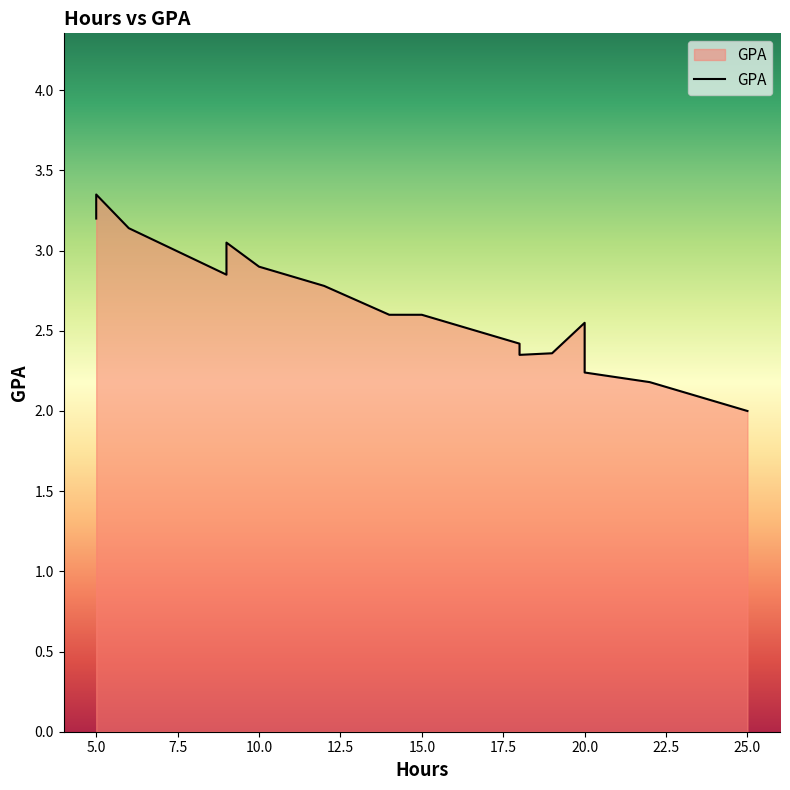

Does the chart display data point markers on the line(s)?

No